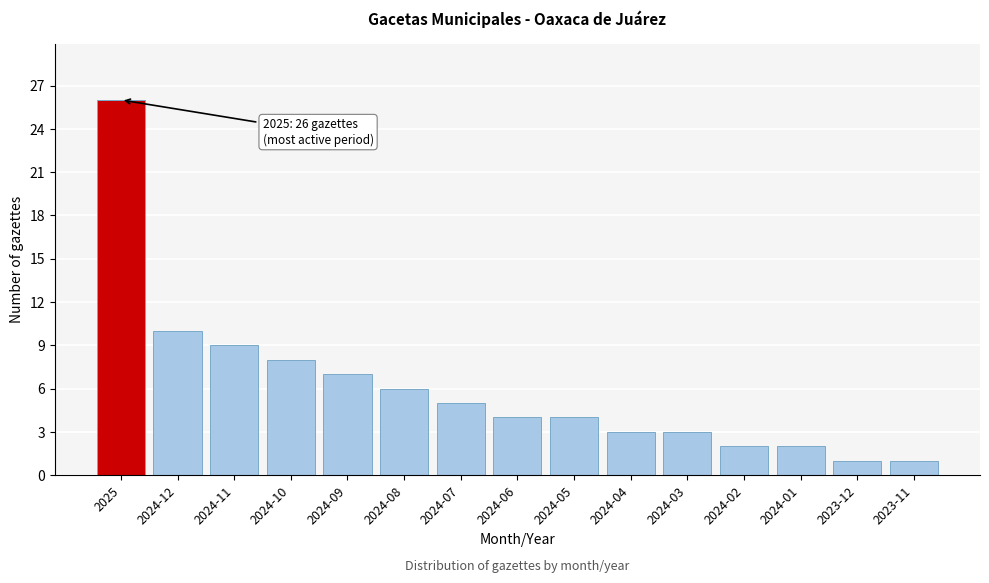

Reading right to left, what are all the values shown in this chart?

2023-11=1	2023-12=1	2024-01=2	2024-02=2	2024-03=3	2024-04=3	2024-05=4	2024-06=4	2024-07=5	2024-08=6	2024-09=7	2024-10=8	2024-11=9	2024-12=10	2025=26